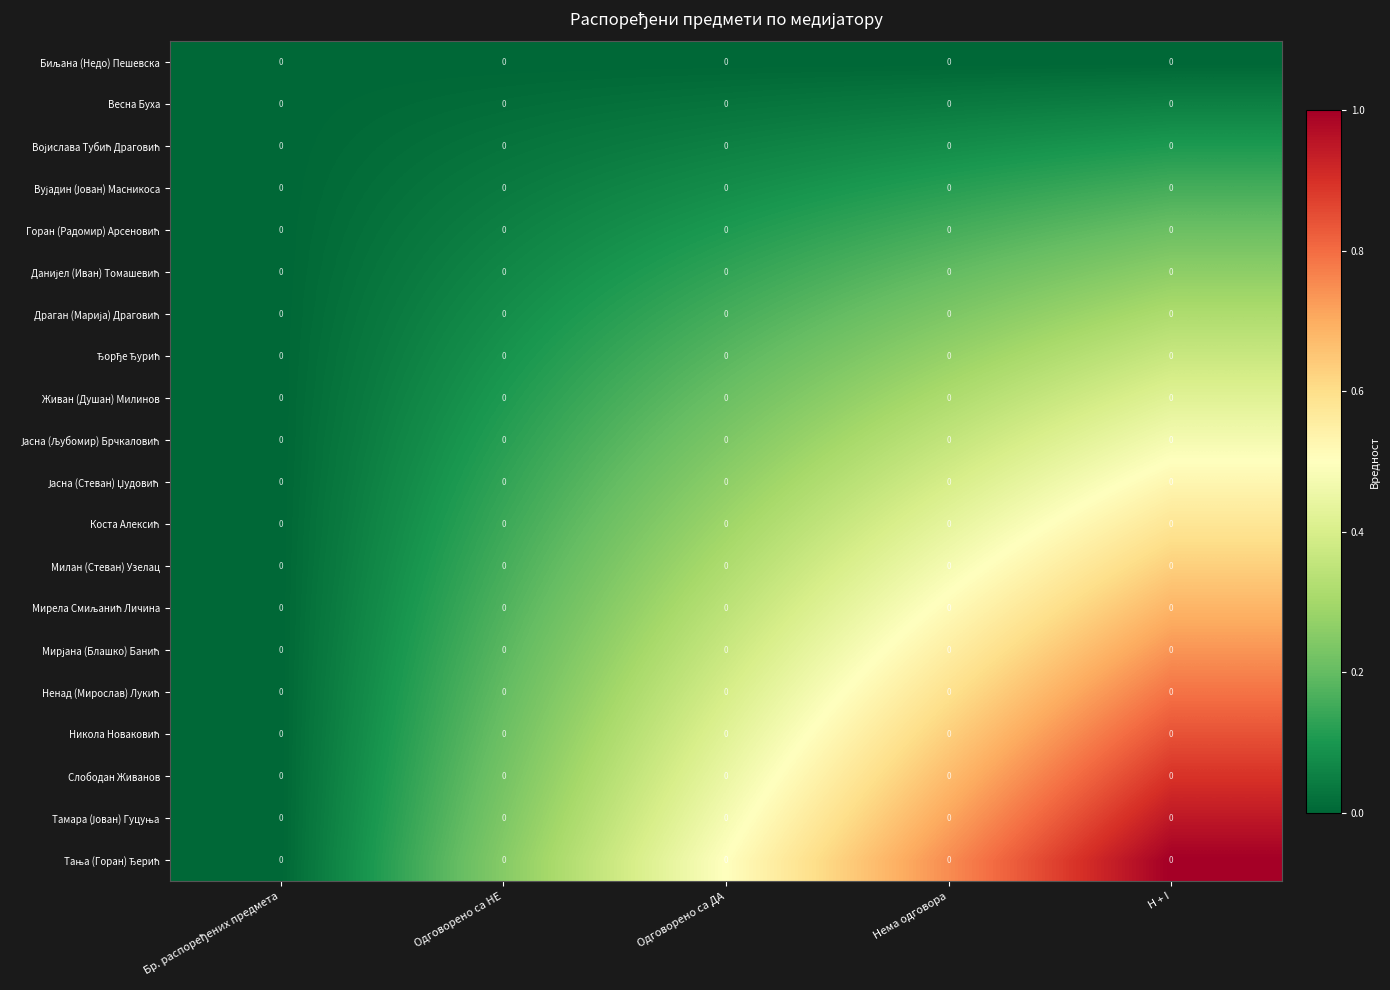

Which series changed the most between Одговорено са НЕ and Одговорено са ДА?

Тања (Горан) Ђерић